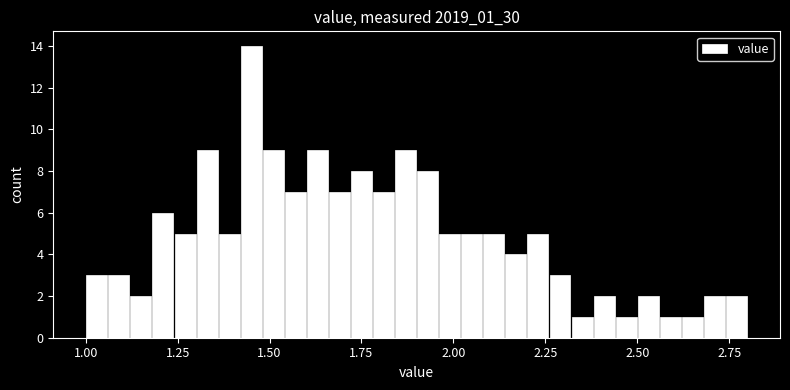

Read against the x-axis, roughly where is the centre of the tallest bar?

1.45